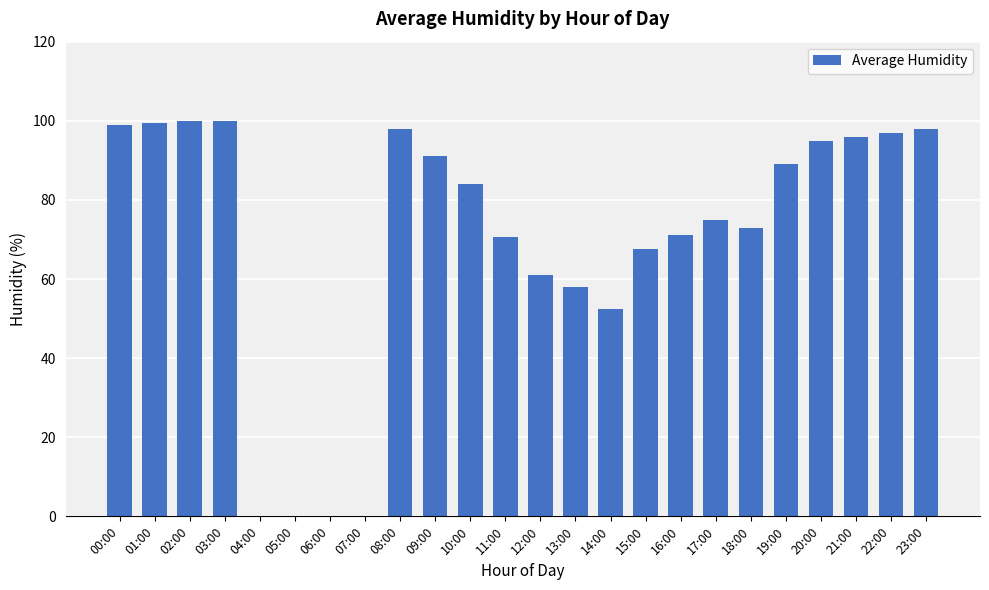

What is the greatest value displayed?

100.0